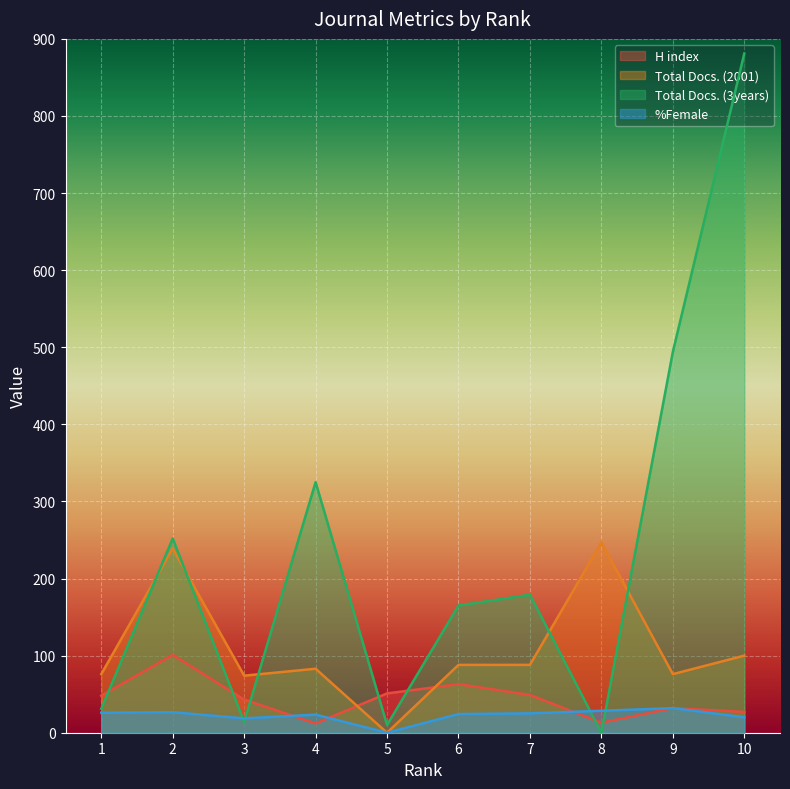

True or false: %Female and Total Docs. (2001) intersect in this chart.

False